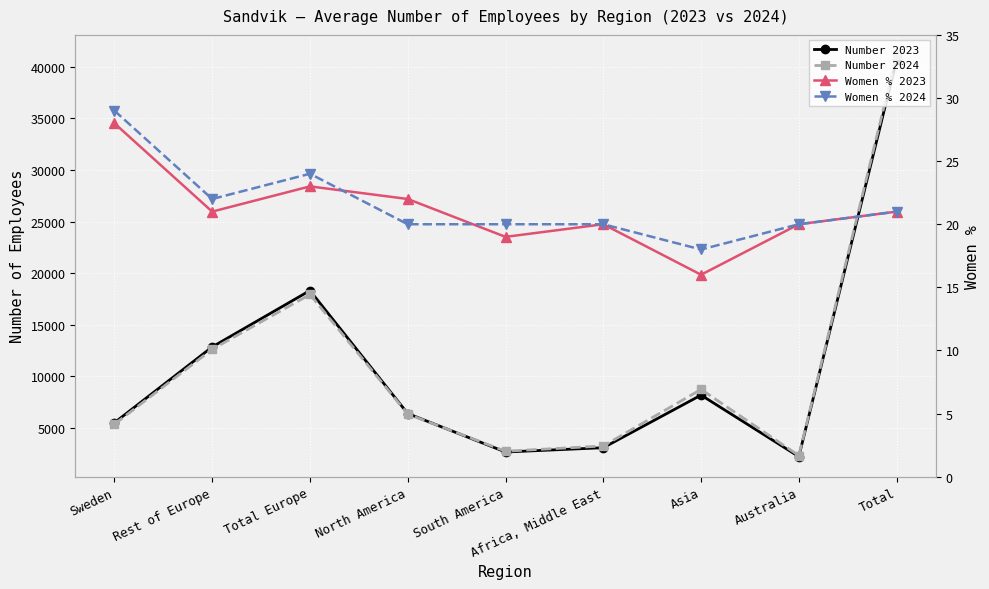

What is the difference between the second highest and second lowest values in the Women % 2024 series?

4